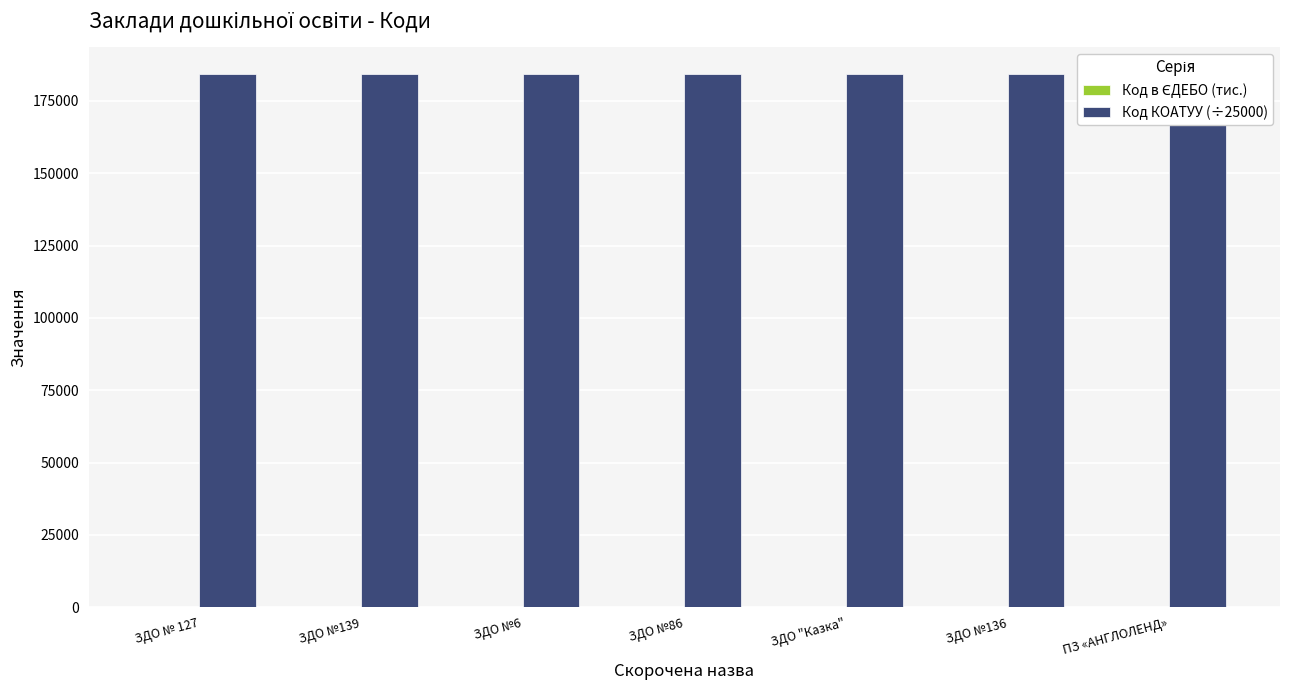

Where is Код в ЄДЕБО (тис.) nearest to the value 176?

ЗДО "Казка"